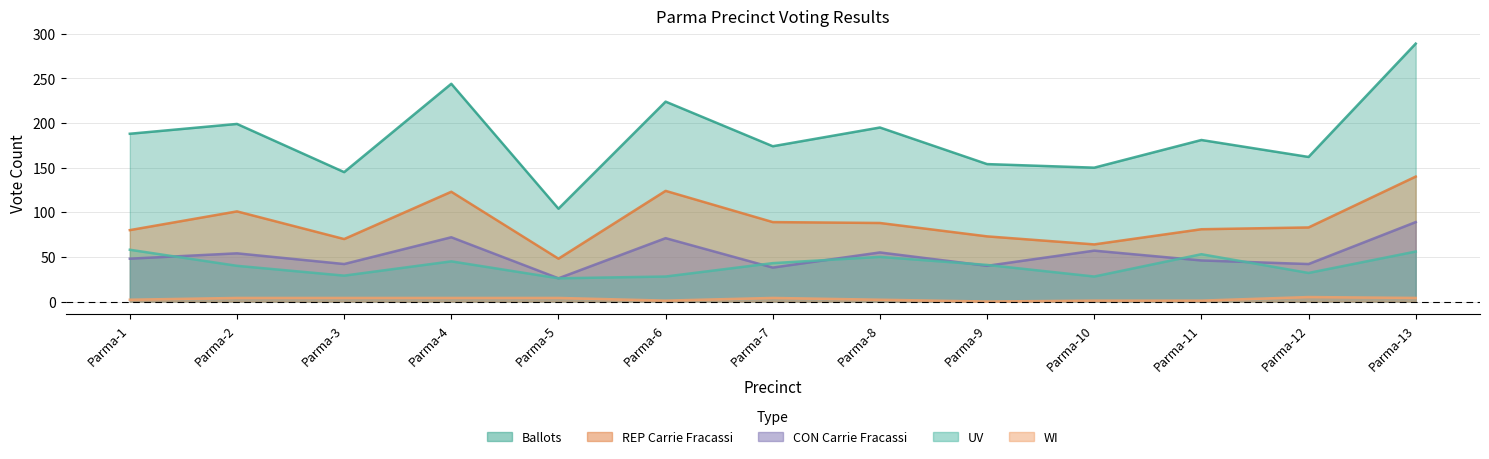

Which series has the largest total across all categories?

Ballots